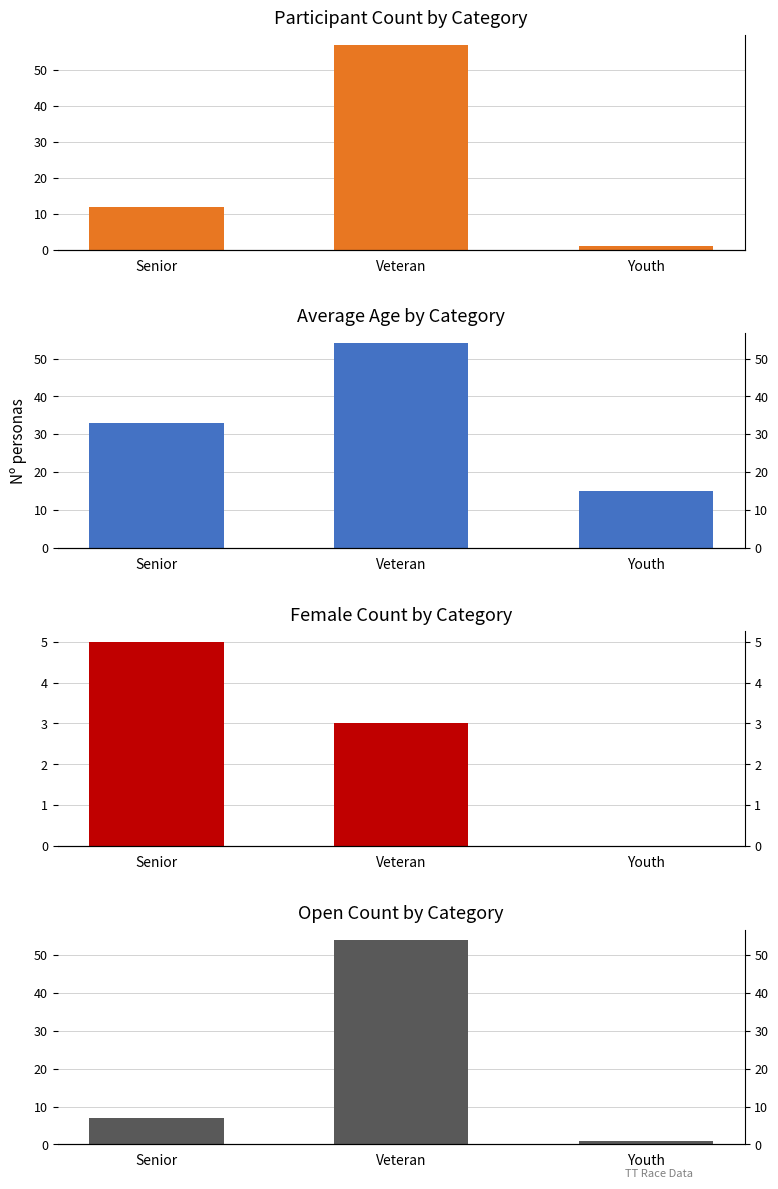

At which category is the sum across all series the highest?

Veteran